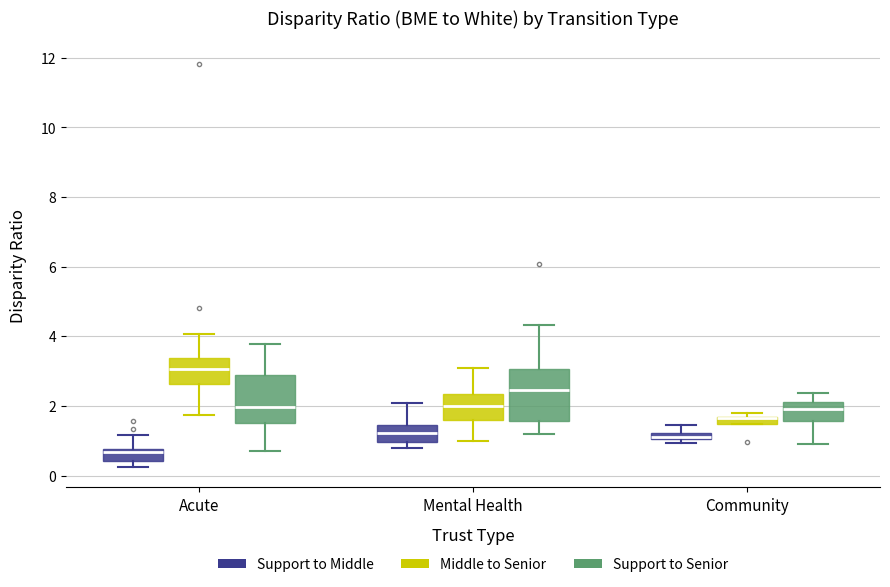

Where is the upper edge of the box for Community (Middle to Senior) on the y-axis? The values are not printed on the chart, so give them approximately, as read against the axis.

1.6